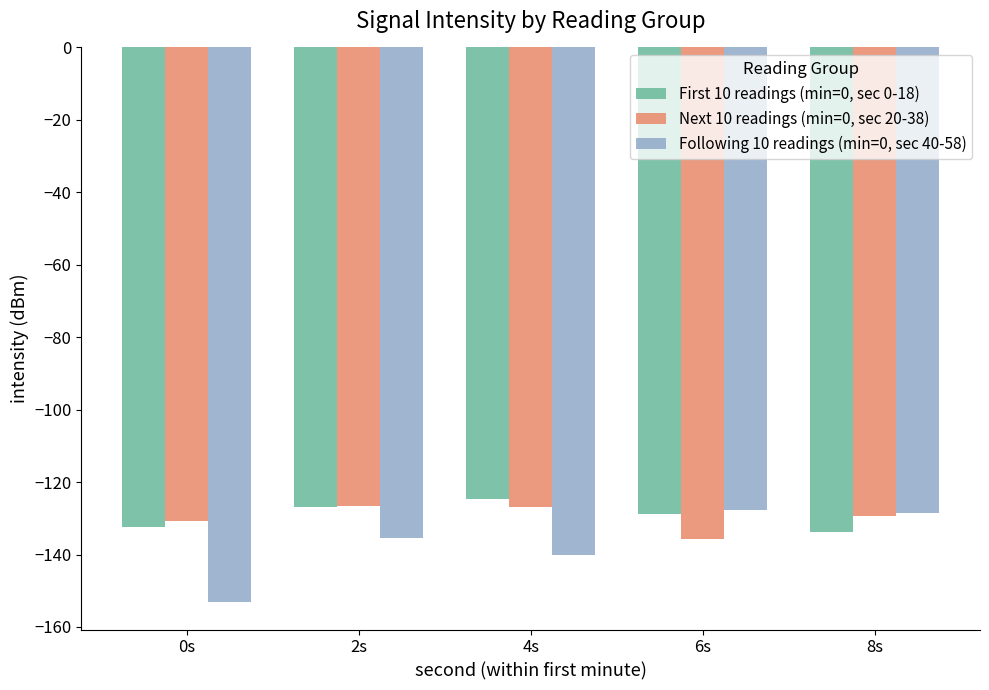

What is the difference between the First 10 readings (min=0, sec 0-18) values at 8s and 6s?

5.0